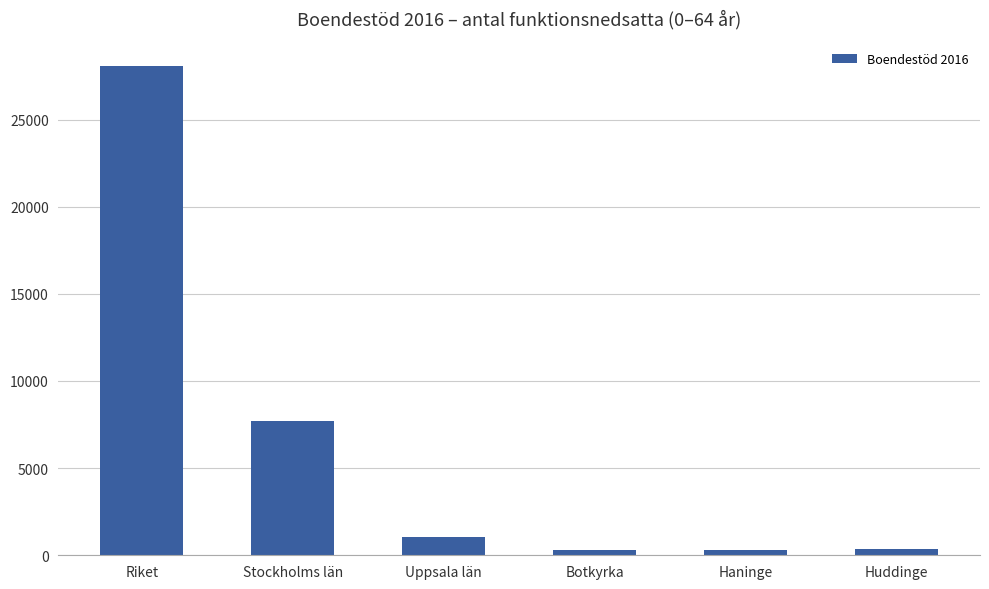

Where is the data nearest to the value 14203?

Stockholms län